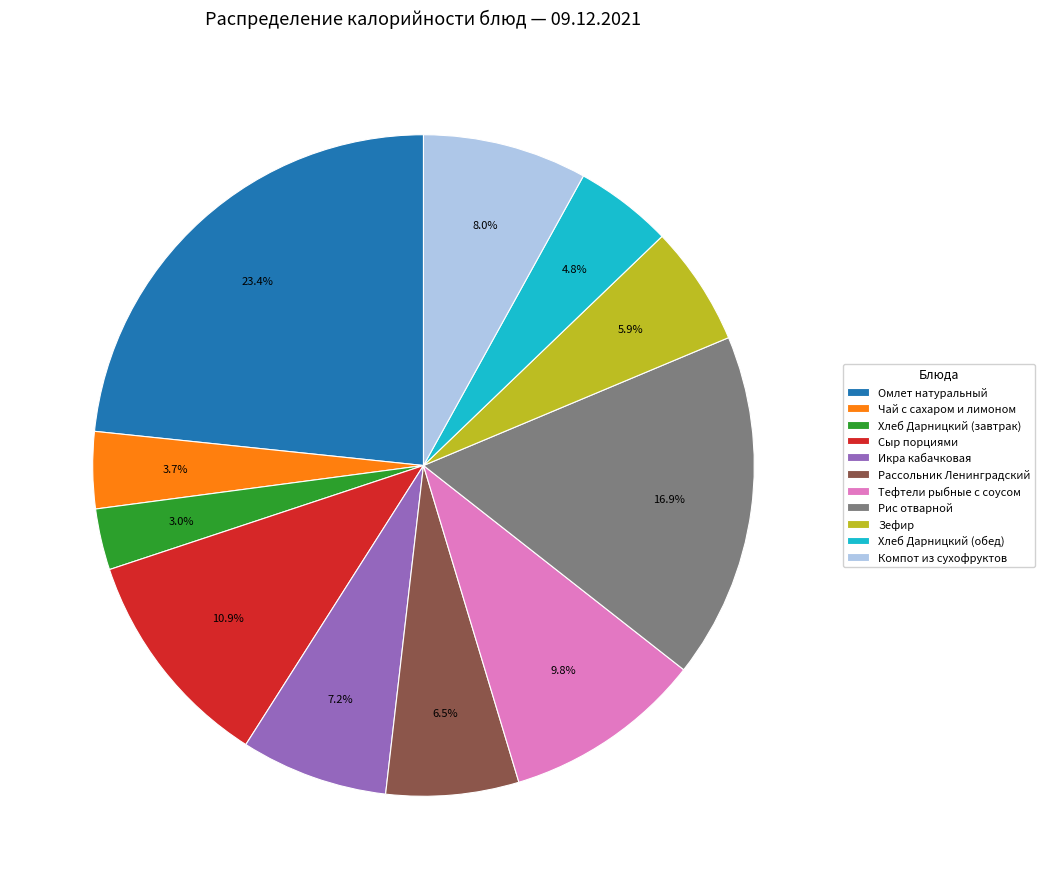

Does any single category account for the majority?

No